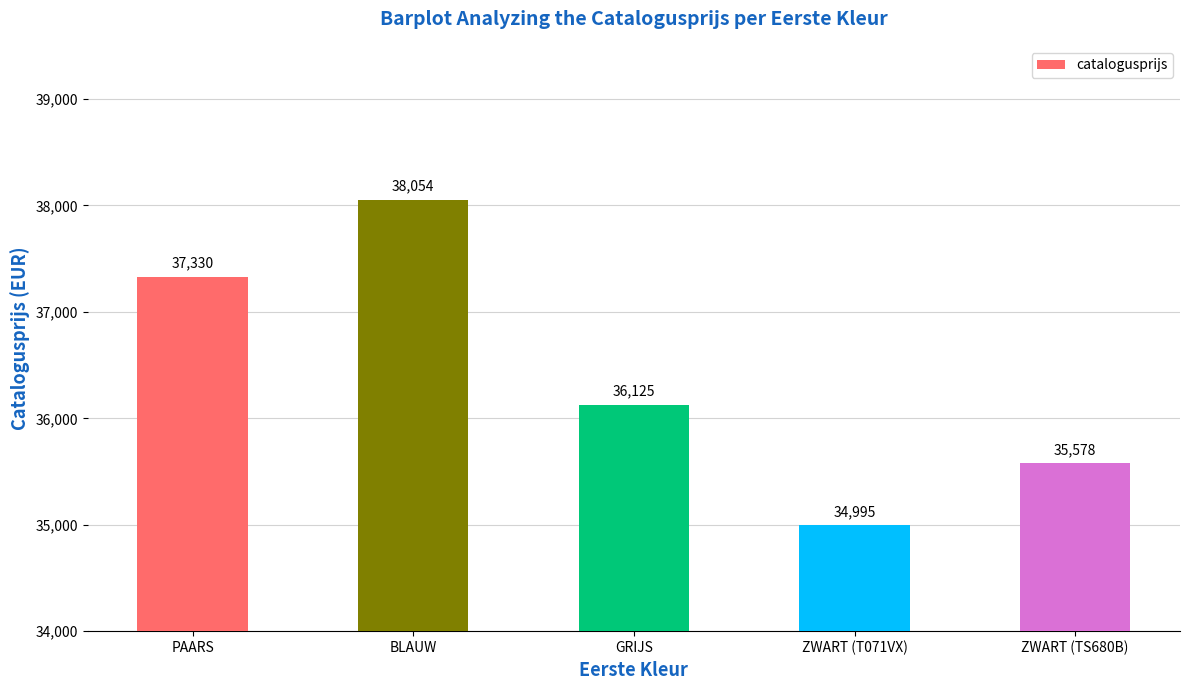

True or false: the data shows 36125 at GRIJS.

True